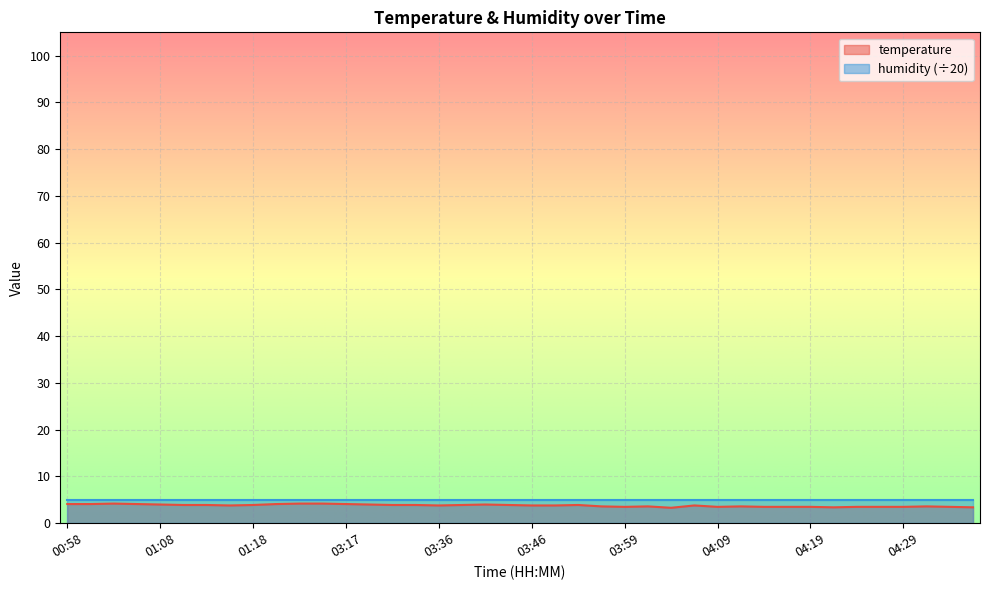

What is the minimum value shown in the chart?

3.3